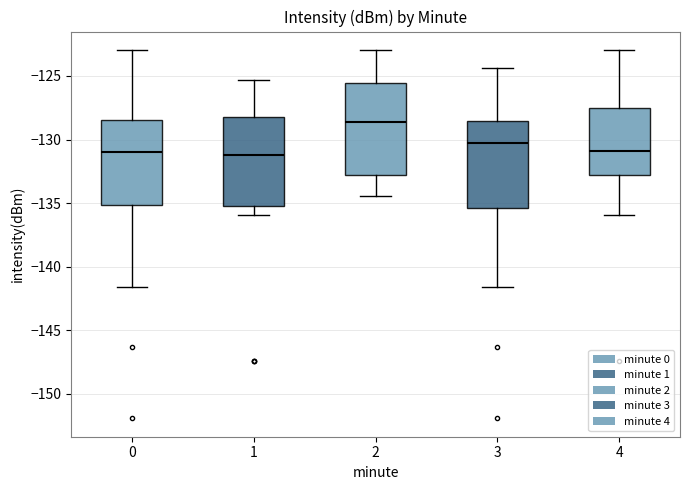

Where does the lower whisker of the box at x = 4 end on the y-axis? The values are not printed on the chart, so give them approximately, as read against the axis.

-136.0